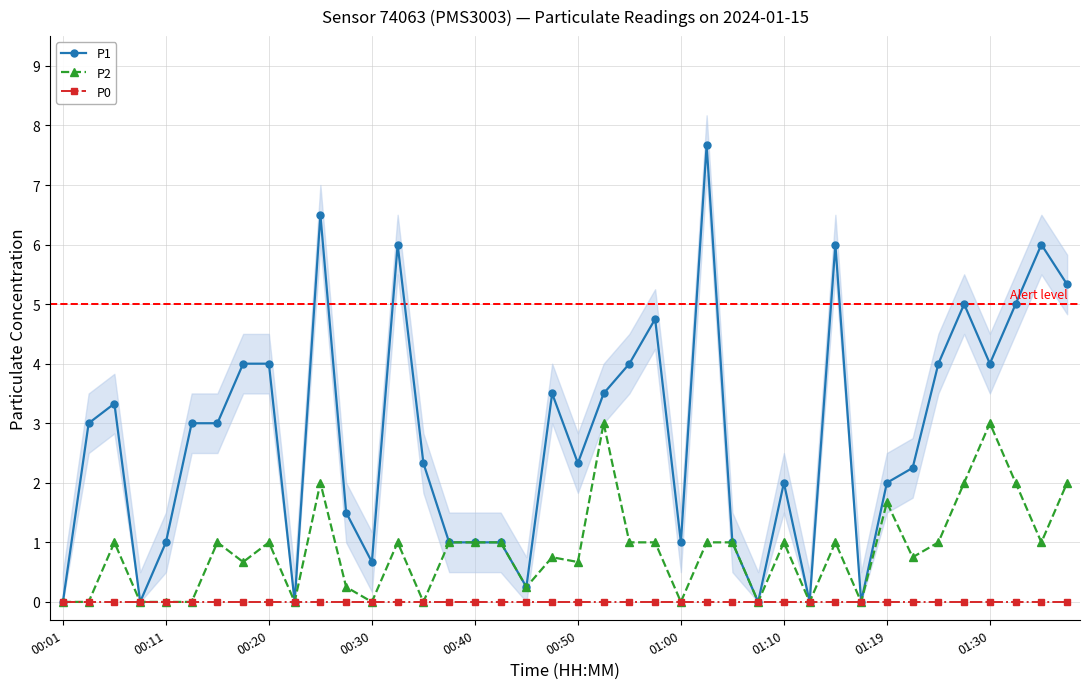

Reading right to left, transcribe all the data shown in this chart.

P1: 5.3	6.0	5.0	4.0	5.0	4.0	2.2	2.0	0.0	6.0	0.0	2.0	0.0	1.0	7.7	1.0	4.8	4.0	3.5	2.3	3.5	0.2	1.0	1.0	1.0	2.3	6.0	0.7	1.5	6.5	0.0	4.0	4.0	3.0	3.0	1.0	0.0	3.3	3.0	0.0
P2: 2.0	1.0	2.0	3.0	2.0	1.0	0.8	1.7	0.0	1.0	0.0	1.0	0.0	1.0	1.0	0.0	1.0	1.0	3.0	0.7	0.8	0.2	1.0	1.0	1.0	0.0	1.0	0.0	0.2	2.0	0.0	1.0	0.7	1.0	0.0	0.0	0.0	1.0	0.0	0.0
P0: 0.0	0.0	0.0	0.0	0.0	0.0	0.0	0.0	0.0	0.0	0.0	0.0	0.0	0.0	0.0	0.0	0.0	0.0	0.0	0.0	0.0	0.0	0.0	0.0	0.0	0.0	0.0	0.0	0.0	0.0	0.0	0.0	0.0	0.0	0.0	0.0	0.0	0.0	0.0	0.0